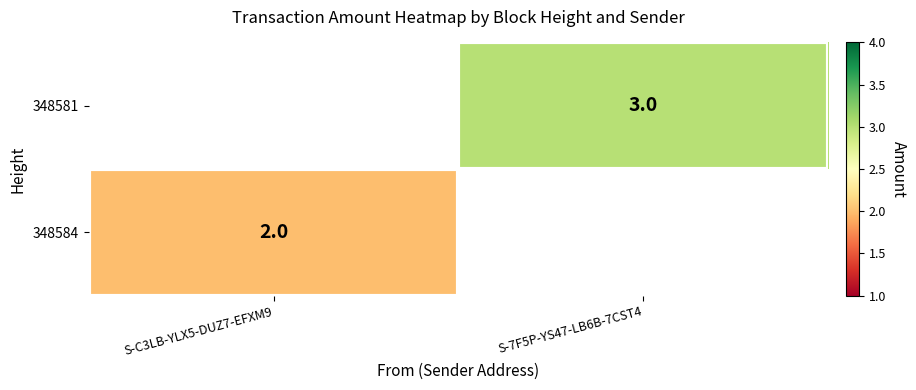

True or false: 348581 has a value of 3 at S-7F5P-YS47-LB6B-7CST4.

True